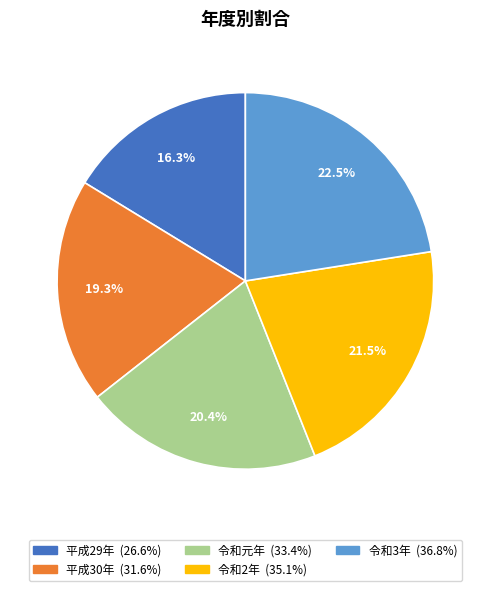

Which category has the biggest portion of the pie?

令和3年